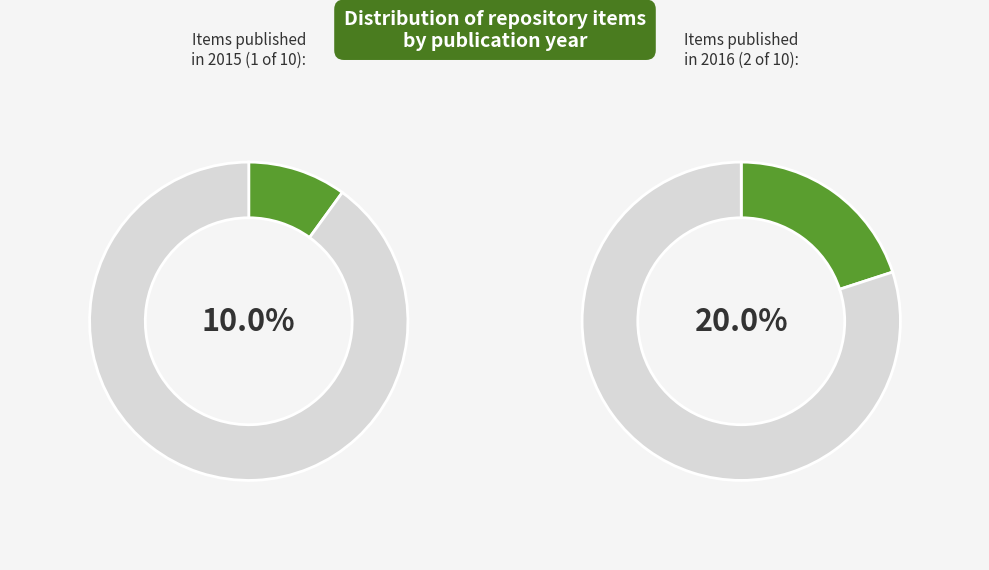

Is there any slice that represents more than half of the pie?

No